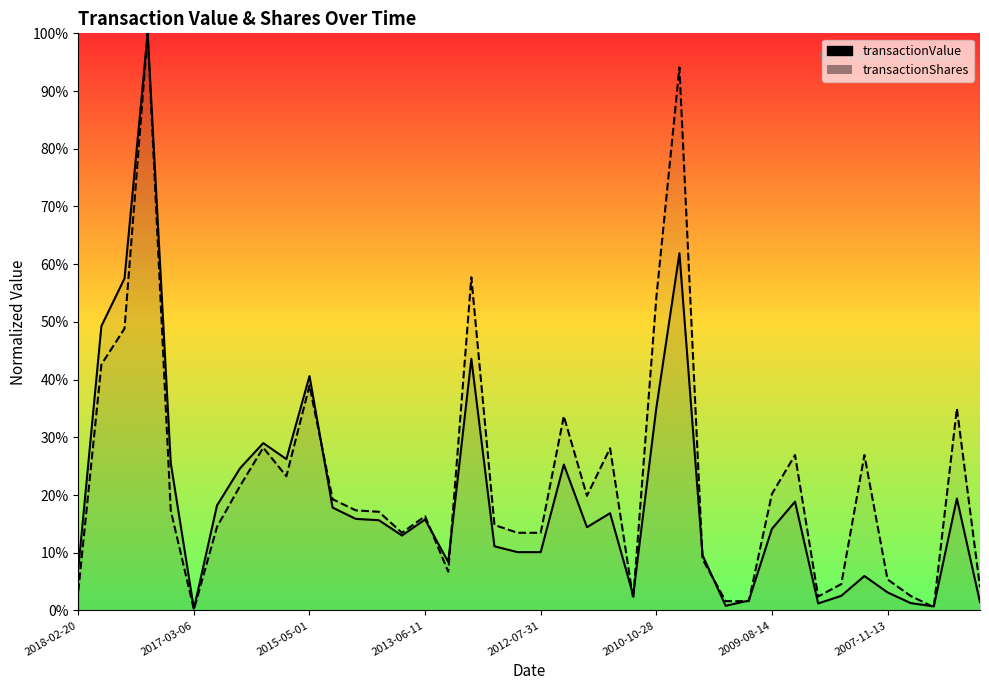

What is the maximum value shown in the chart?

1.0